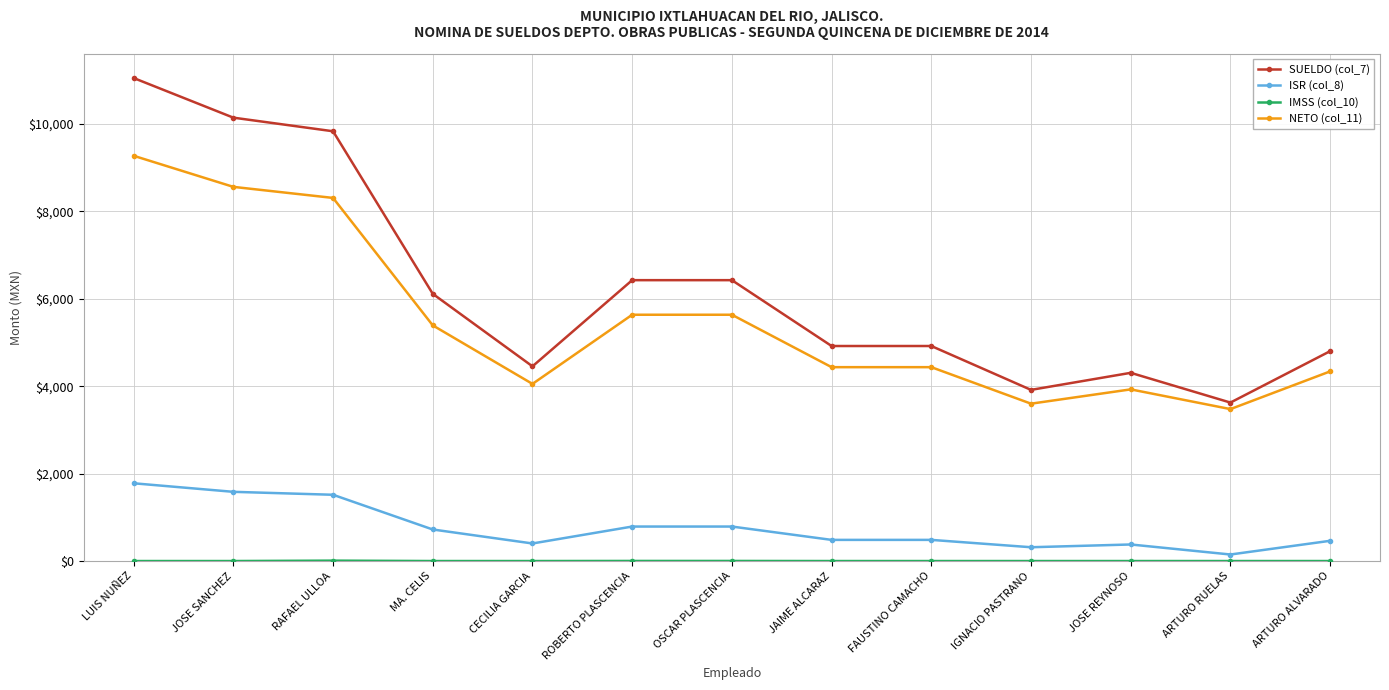

Which category has the lowest value in the SUELDO (col_7) series?

ARTURO RUELAS